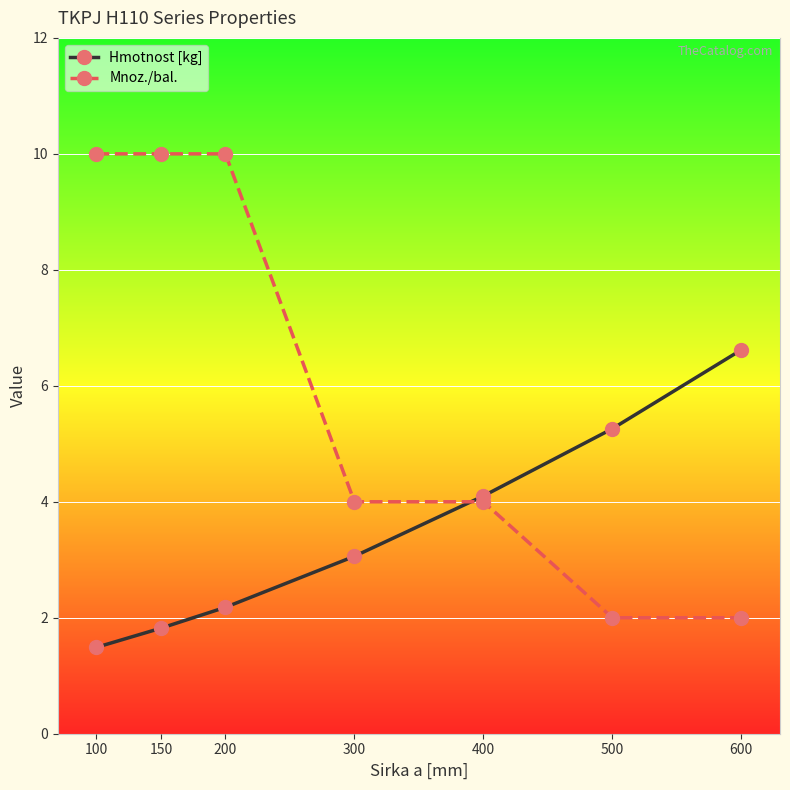

What is the approximate value of Hmotnost [kg] at 100?

1.5